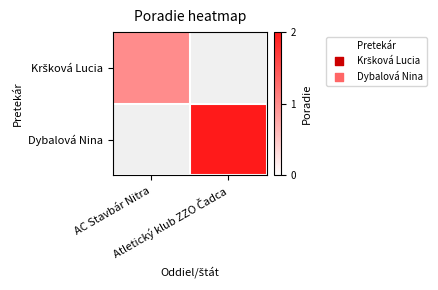

Is it true that Dybalová Nina equals 2.0 at Atletický klub ZZO Čadca?

True